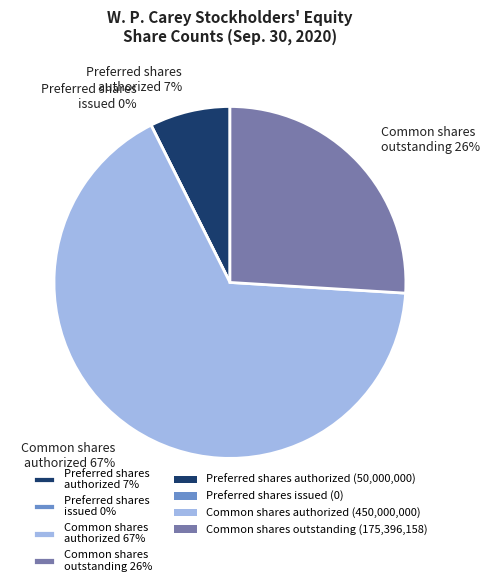

What is the ratio of the value at Common shares
authorized to the value at Common shares
outstanding?

2.6